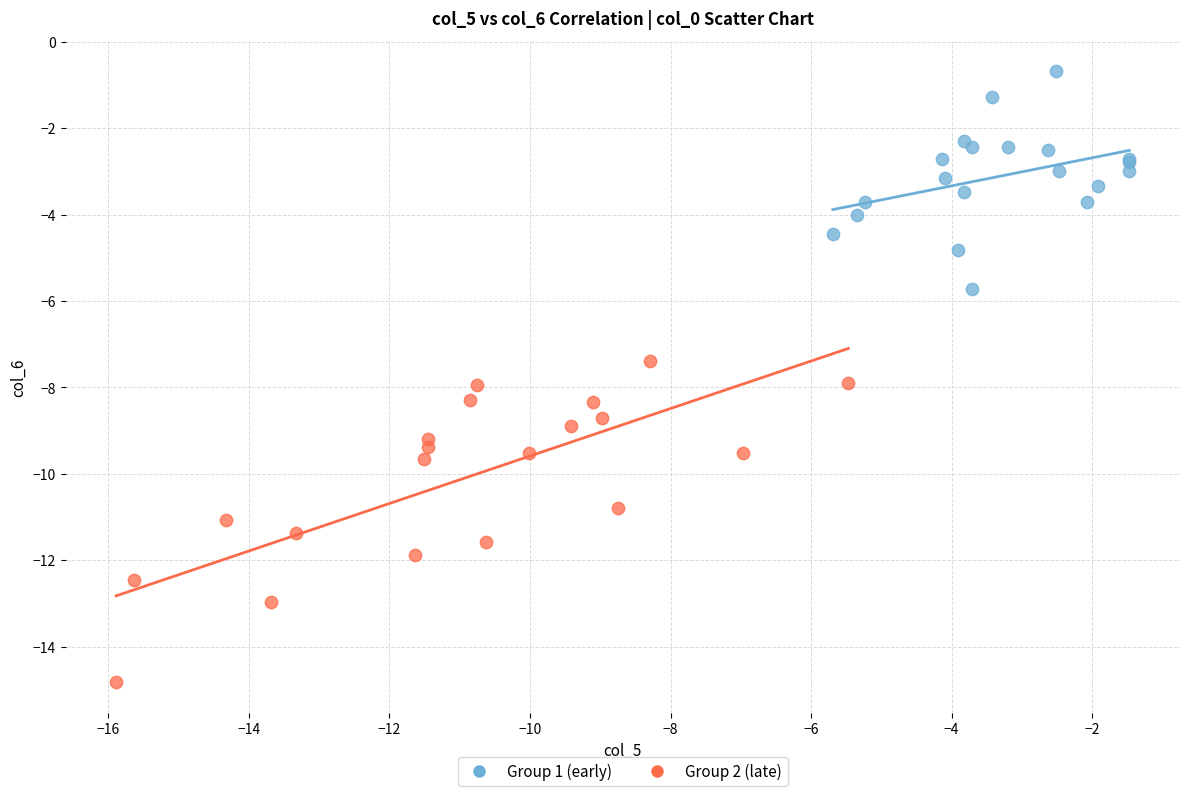

Which series has the widest spread of Y values?

Group 2 (late)